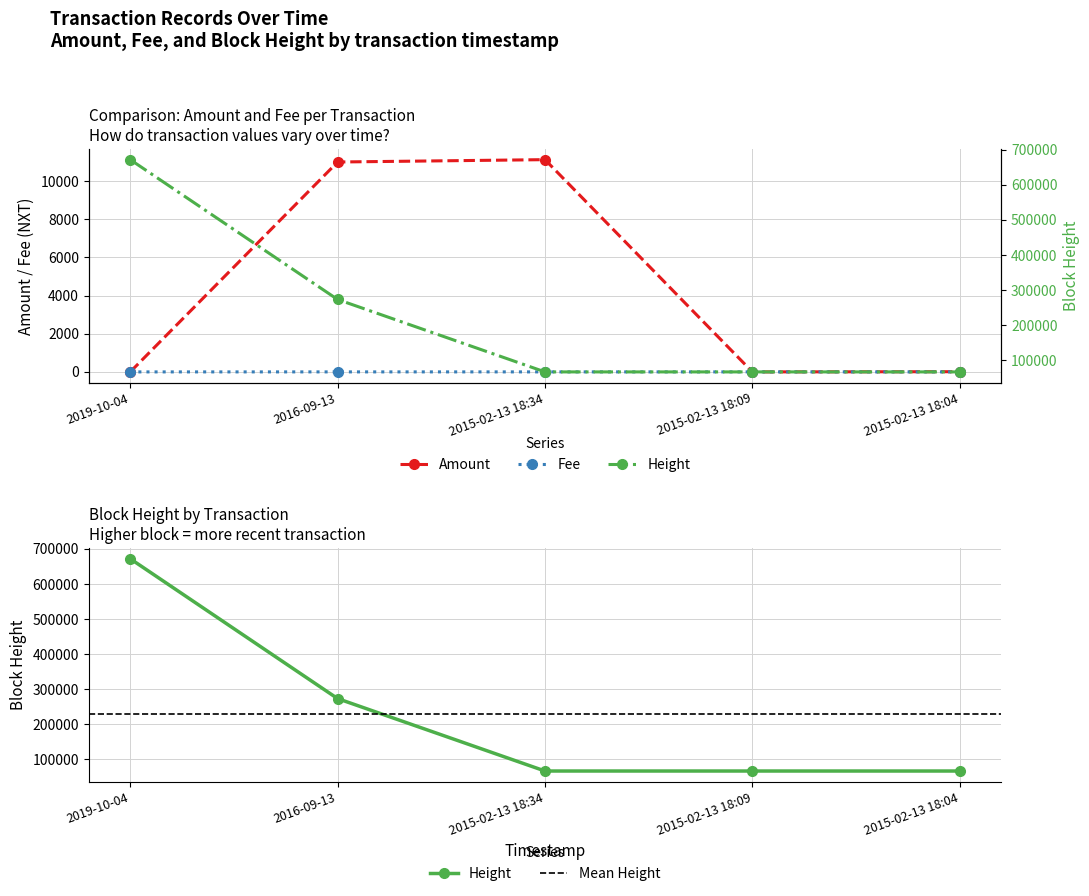

At 2019-10-04, list the series in order from smallest to largest.

Amount, Fee, Height